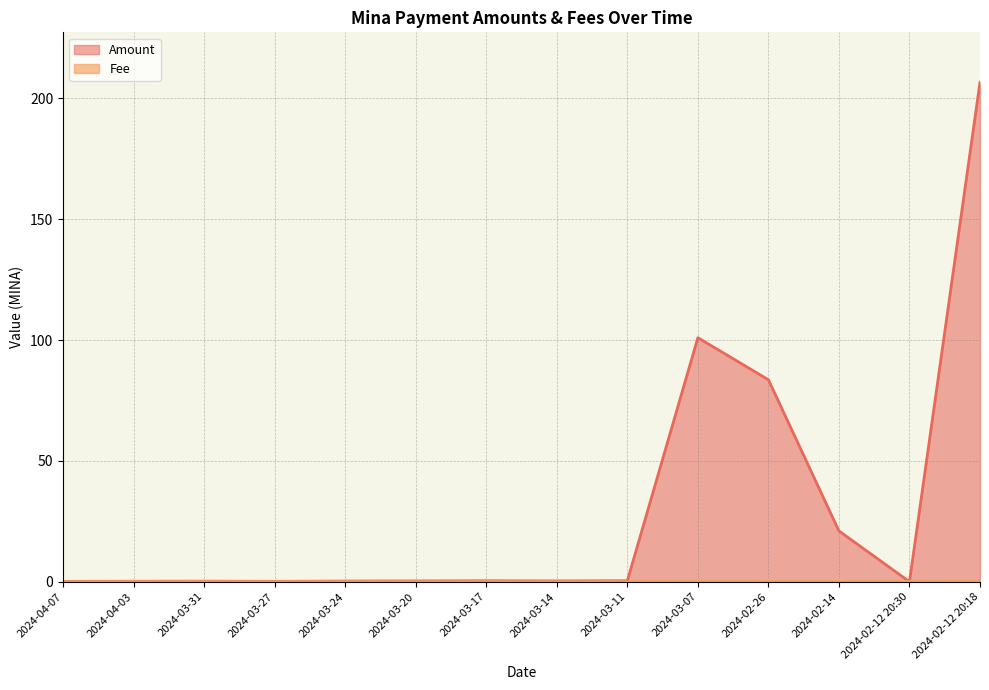

How many values in the Amount series exceed 0?

13